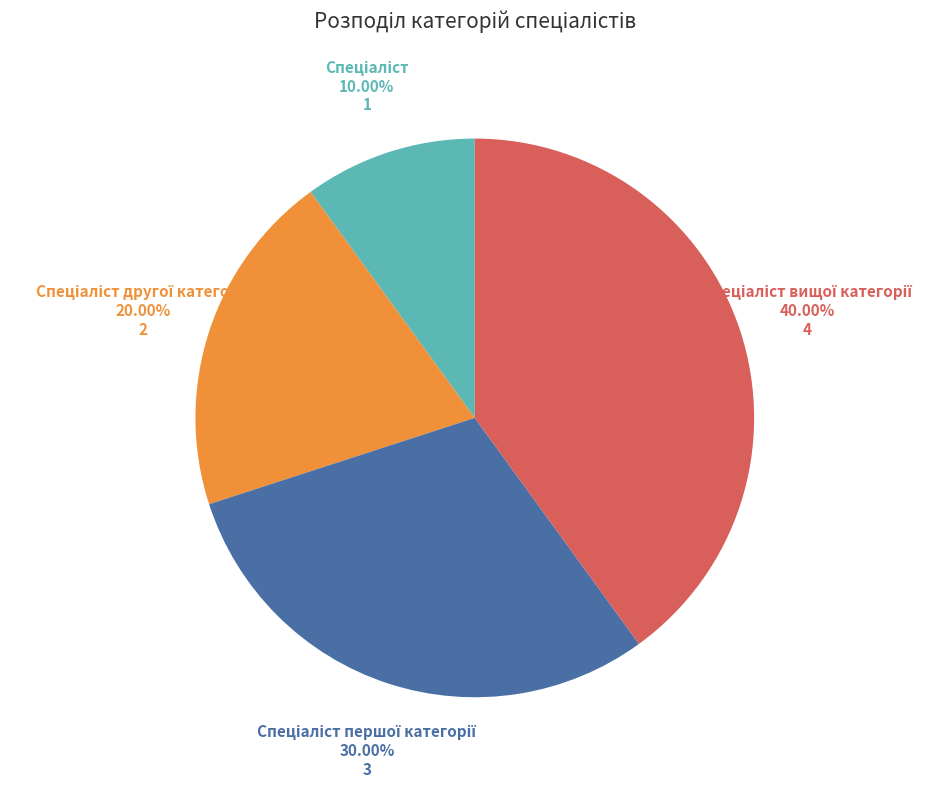

Is there any slice that represents more than half of the pie?

No